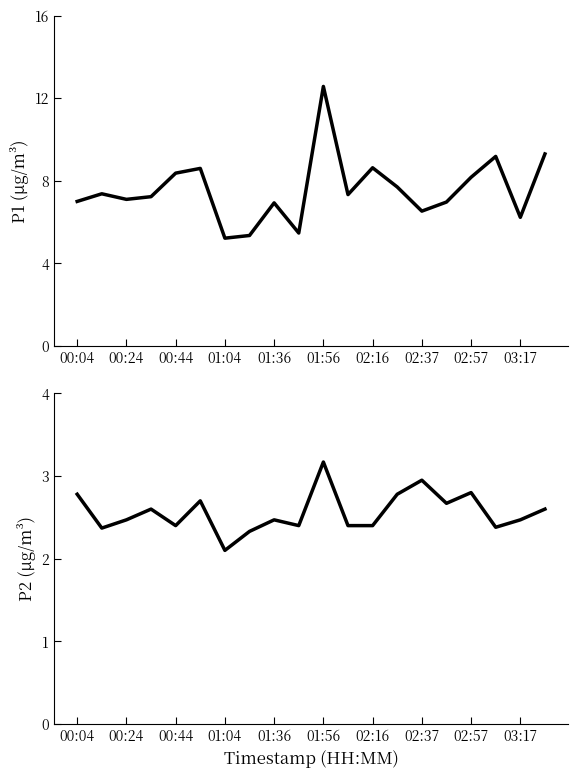

What is the spread (max minus min) of values at 02:57?

5.4